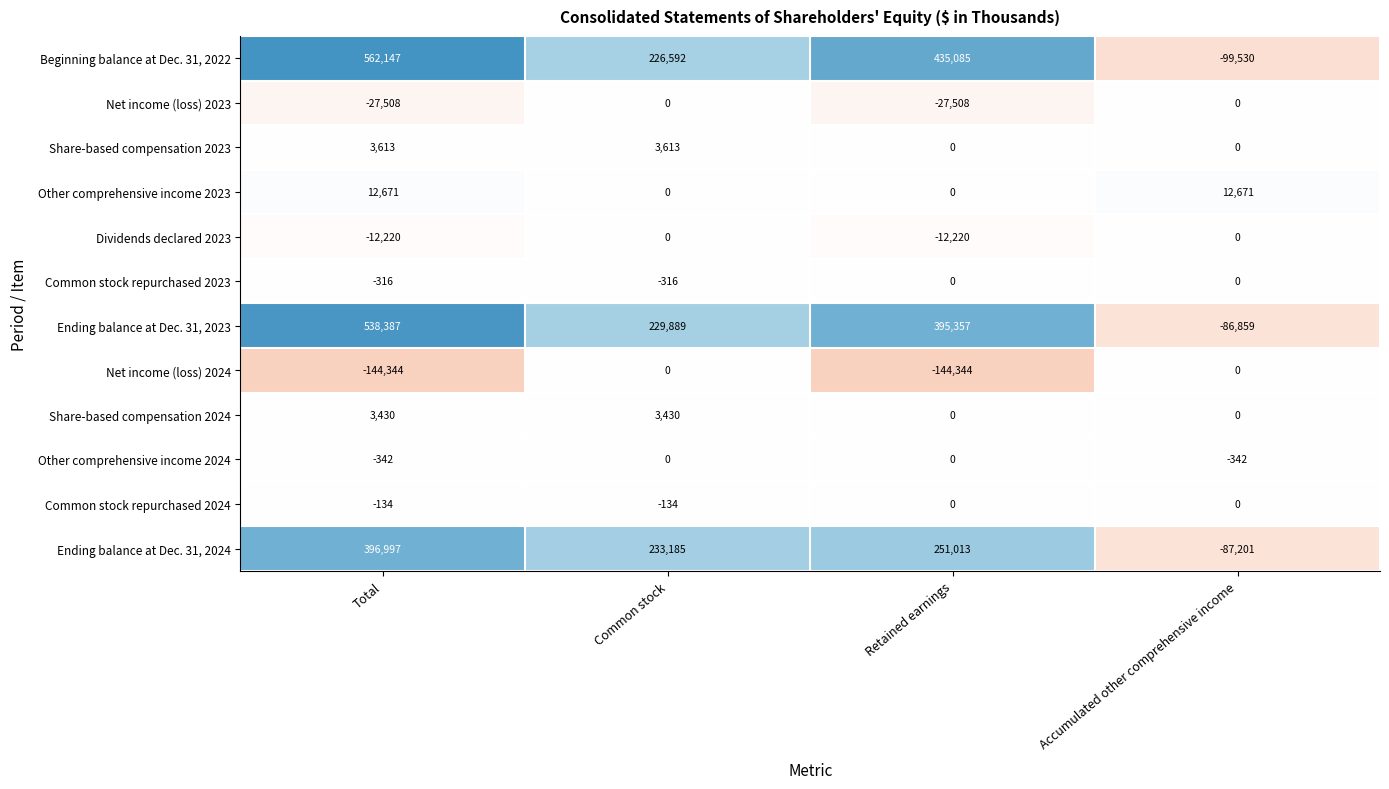

The value of Beginning balance at Dec. 31, 2022 at Retained earnings is 435085. True or false?

True